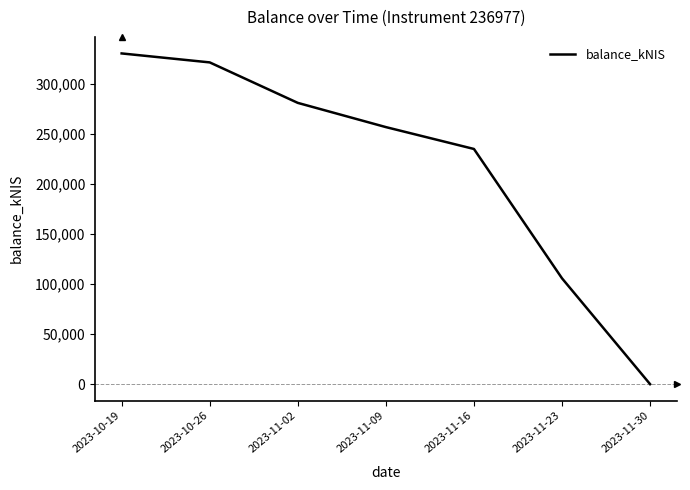

What position from the left is 2023-10-26?

2